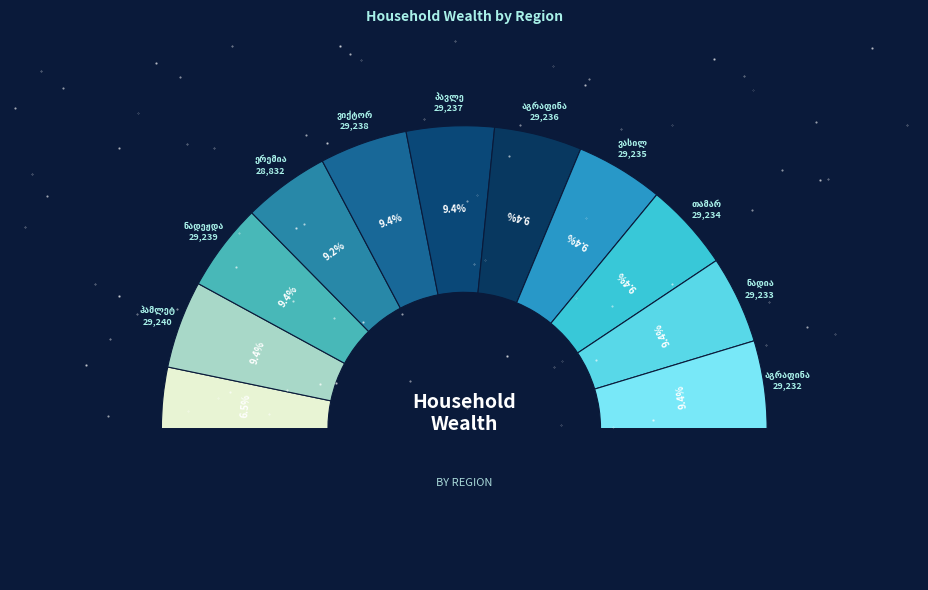

Approximately how many times larger is the value at ქეთევან ჟორჟოლიანი compared to აგრაფინა რობაქიძე?

0.7